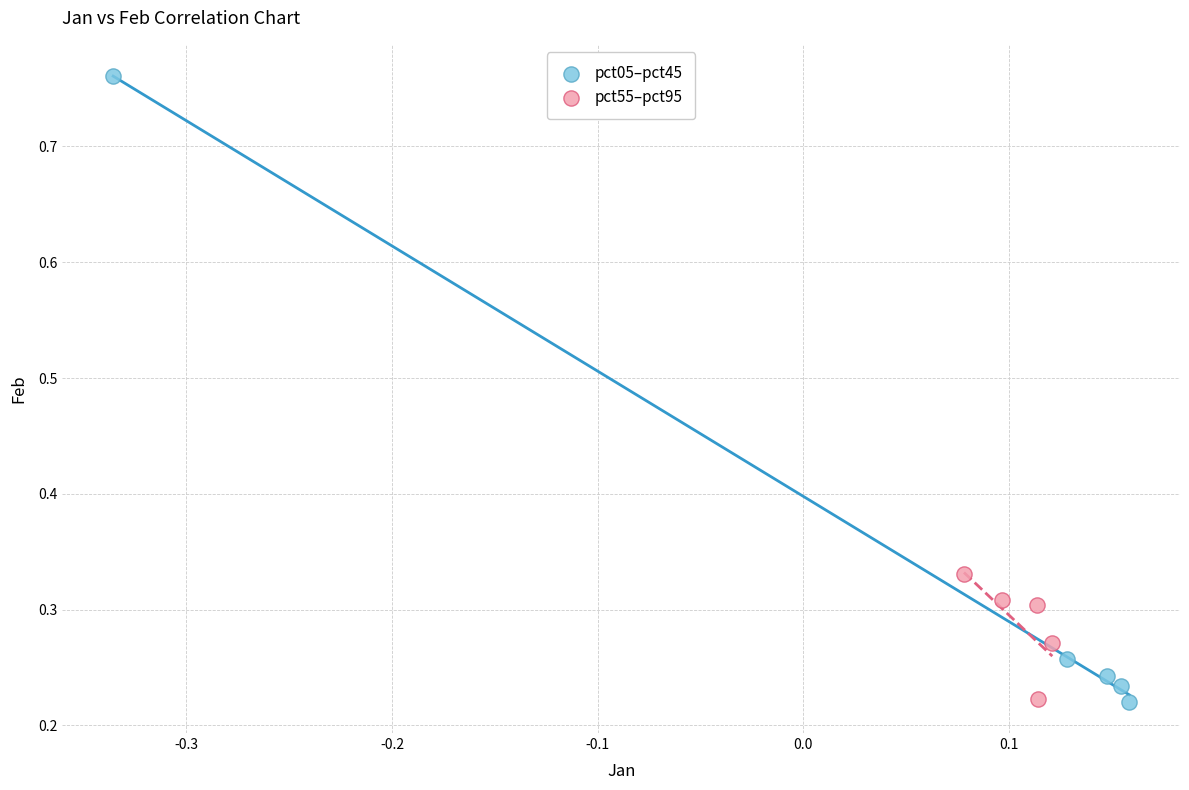

Which series contains the highest Y value?

pct05–pct45